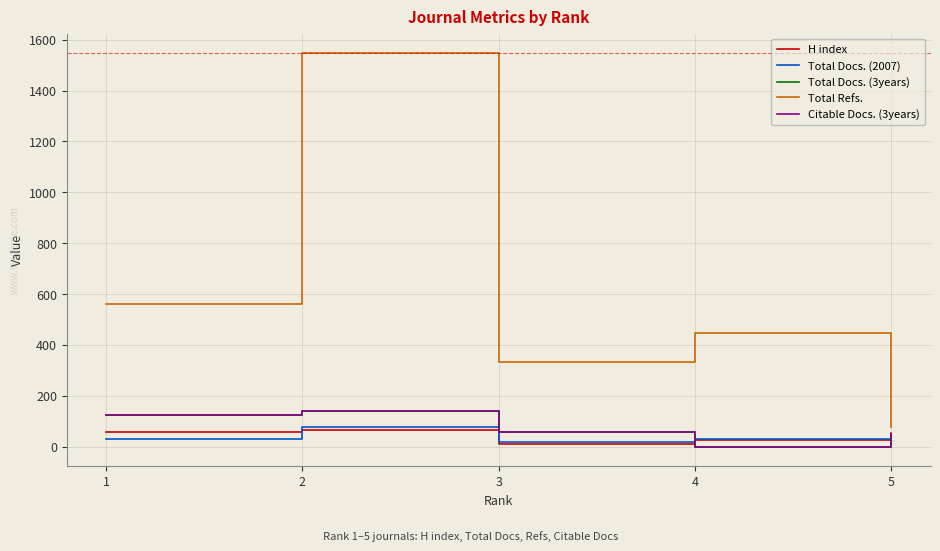

What is the maximum value shown in the chart?

1547